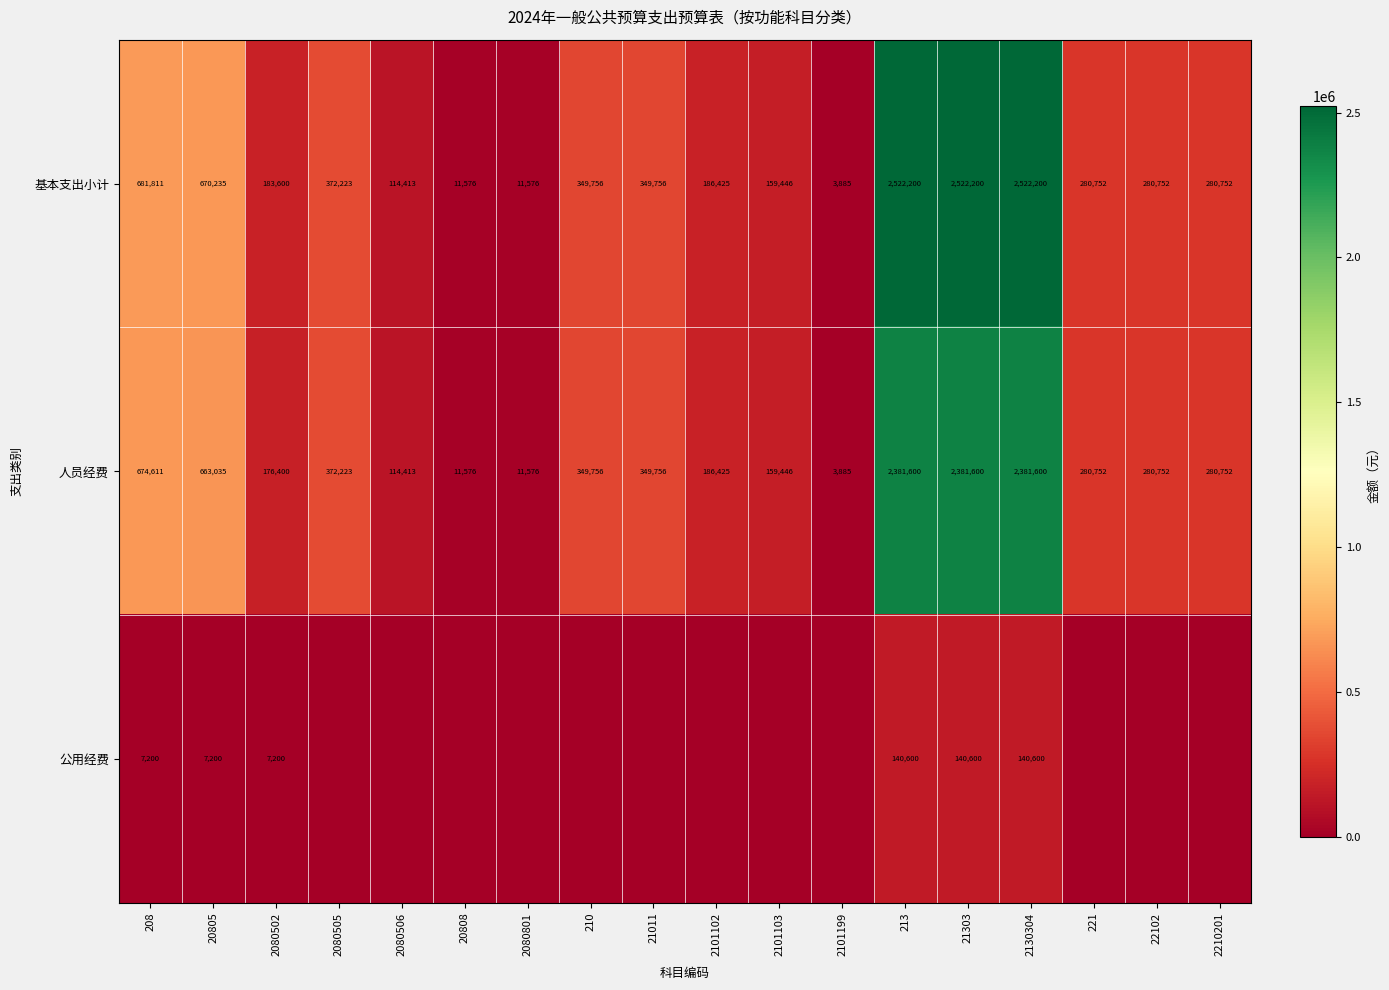

What is the spread (max minus min) of values at 20808?

11576.0